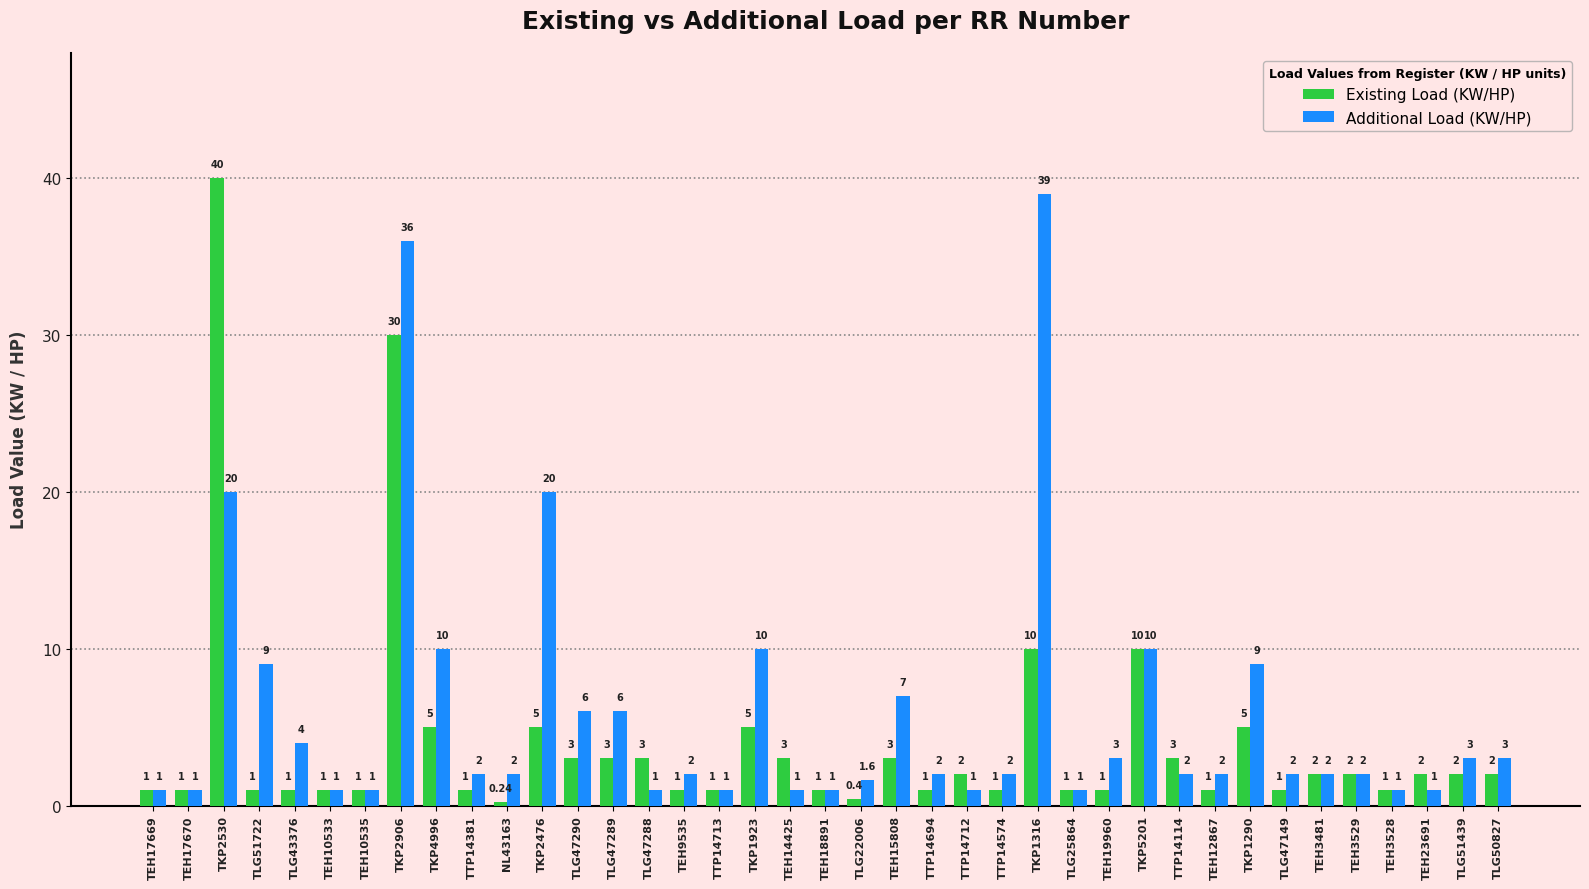

What is the difference between the maximum and minimum values in the Additional Load (KW/HP) series?

38.0